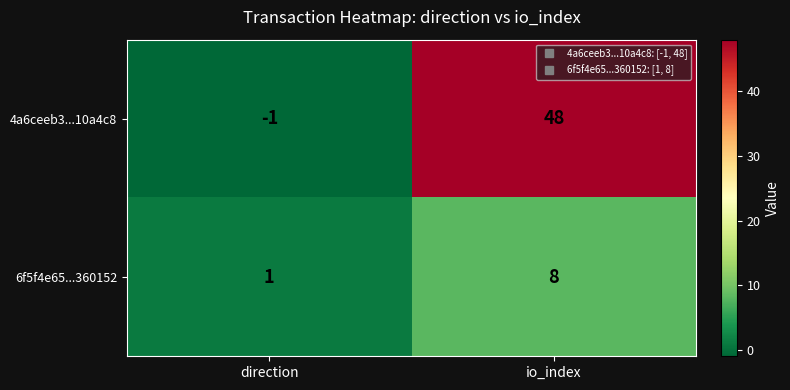

What is the sum of all 6f5f4e65...360152 values?

9